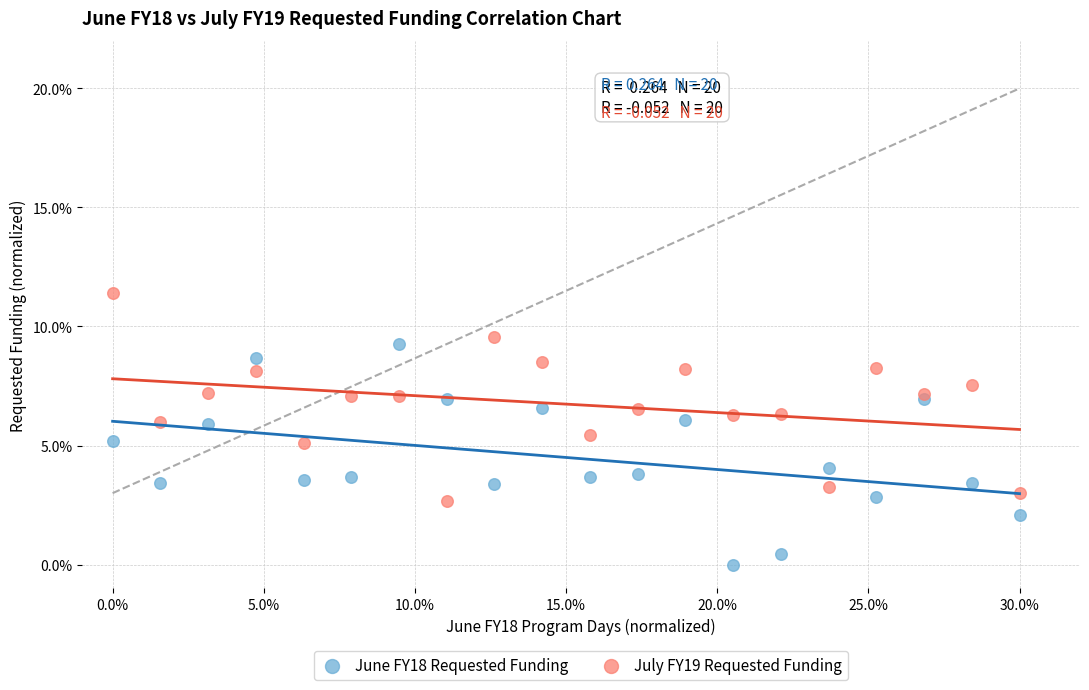

Which series has the widest spread of Y values?

June FY18 Requested Funding